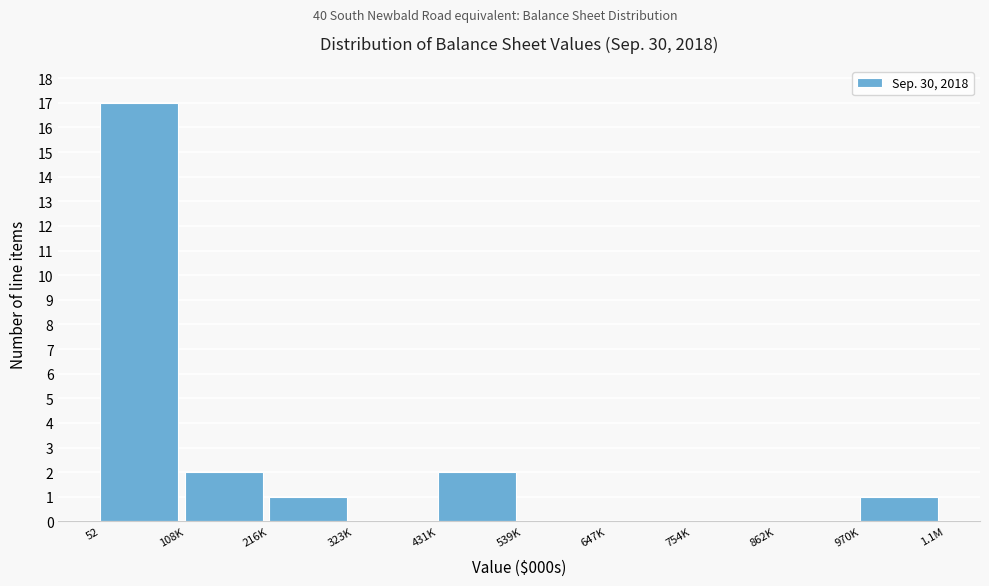

Reading right to left, what are all the values shown in this chart?

970K=1	862K=0	754K=0	647K=0	539K=0	431K=2	323K=0	216K=1	108K=2	52=17